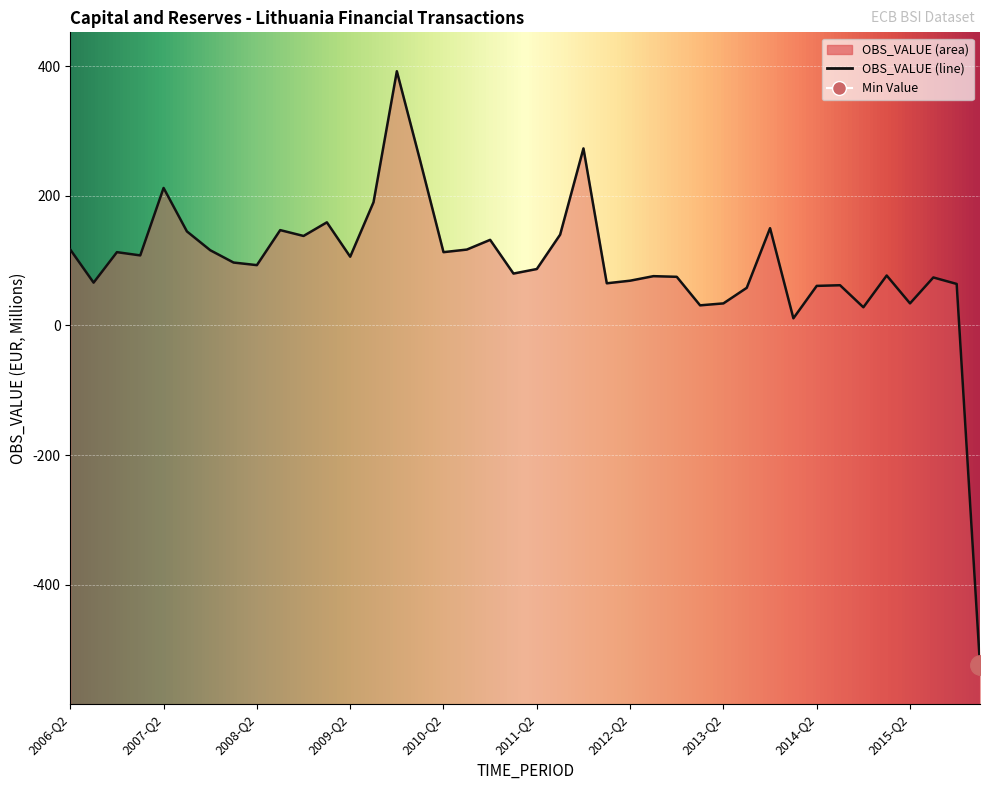

What is the label of the 20th point from the left?

2011-Q1